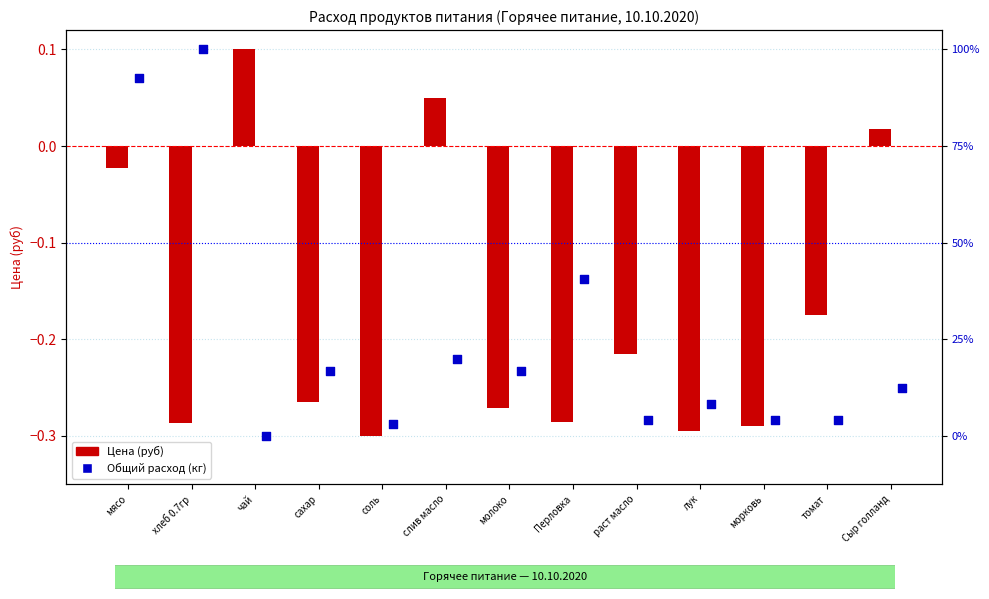

Which series reaches the maximum Y coordinate?

Цена (руб)